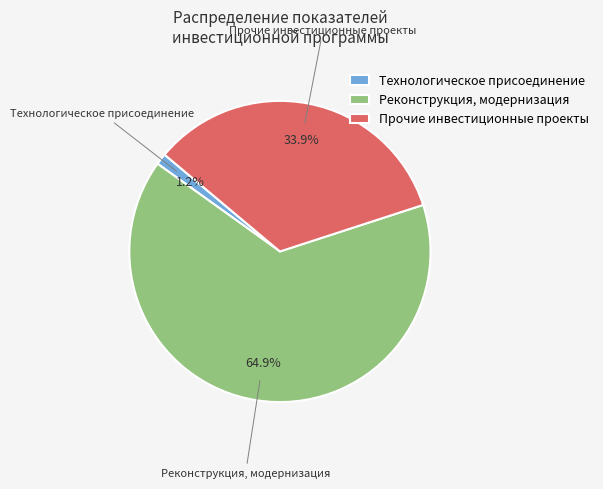

How many segments does this pie chart have?

3